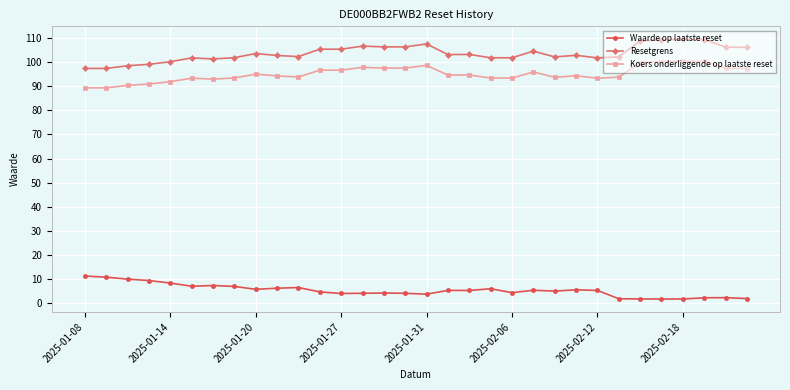

Count the number of categories in the chart.

32